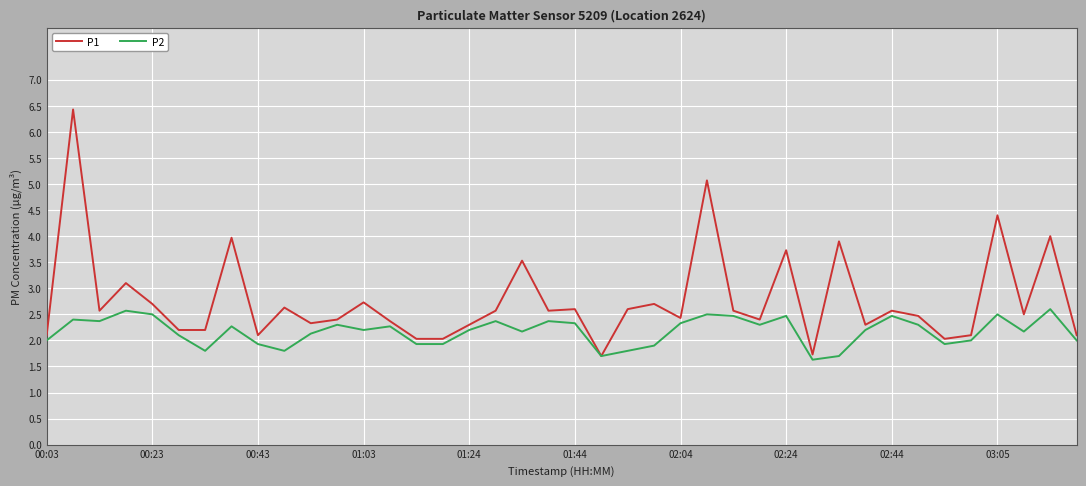

Which series has the widest spread of values?

P1